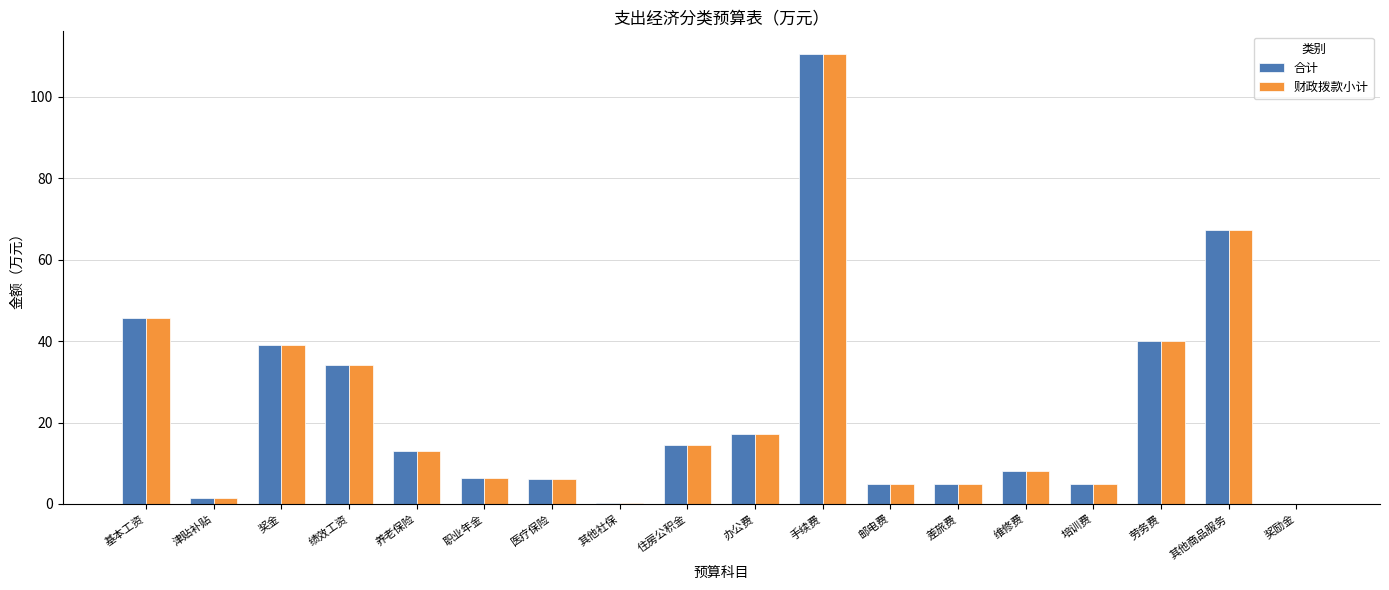

What is the difference between the 财政拨款小计 values at 职业年金 and 维修费?

1.5